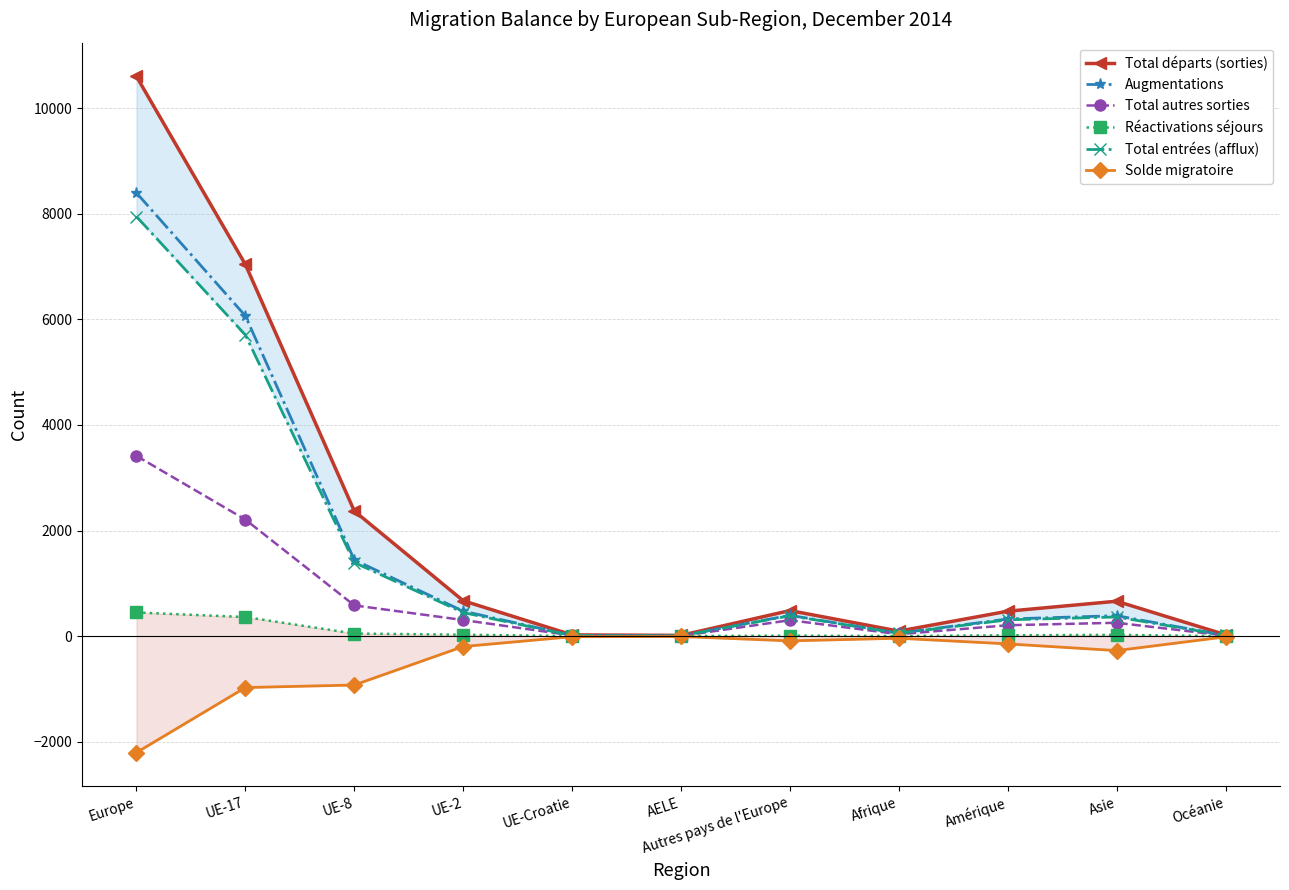

Rank the series by their maximum value, from highest to lowest.

Total départs (sorties), Augmentations, Total entrées (afflux), Total autres sorties, Réactivations séjours, Solde migratoire